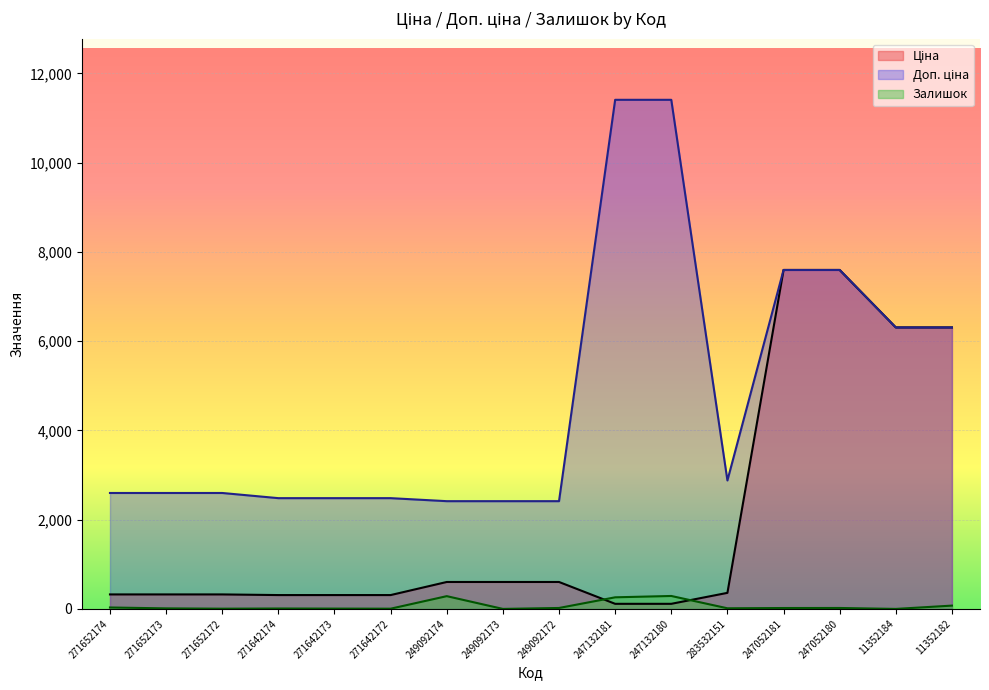

True or false: Ціна has more than 2 interior local peaks.

False